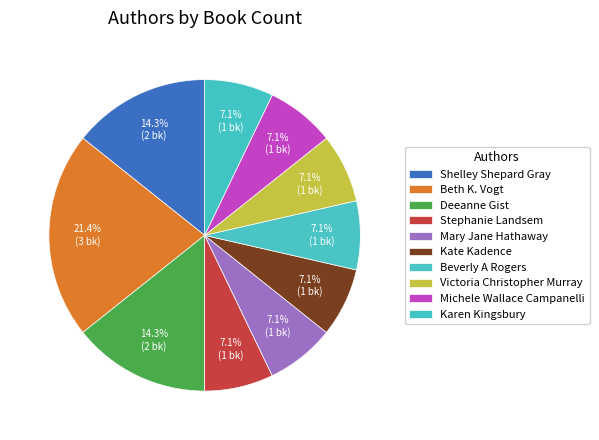

How many segments does this pie chart have?

10